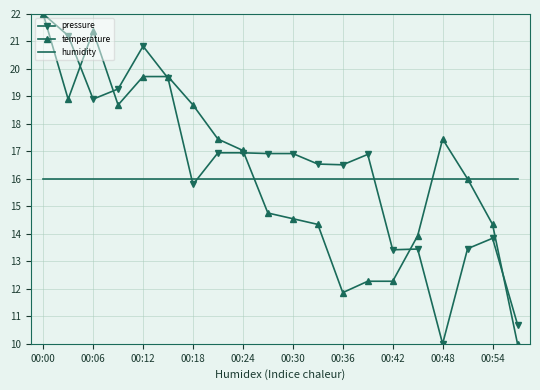

True or false: pressure and temperature cross at least once.

True